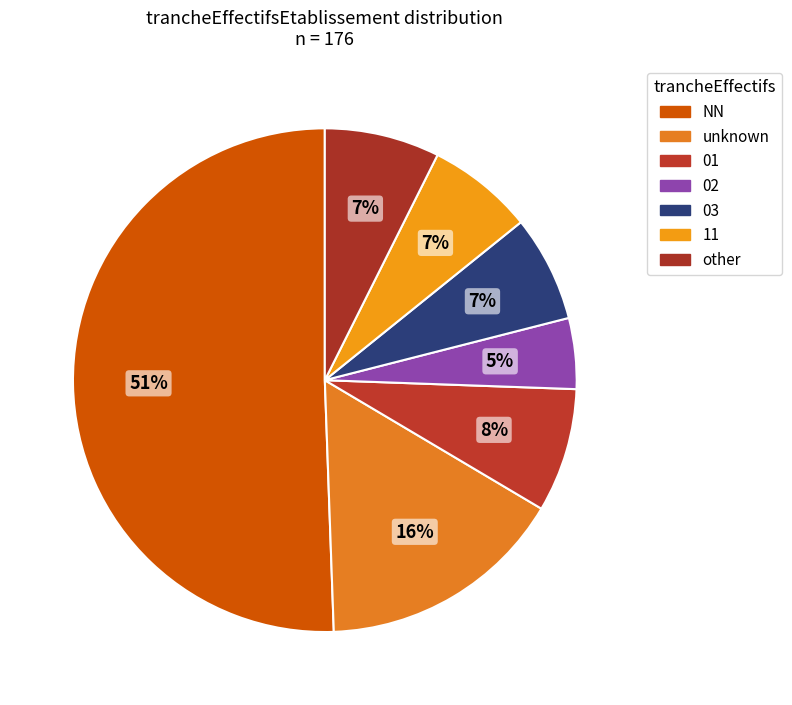

Which category has the biggest portion of the pie?

NN